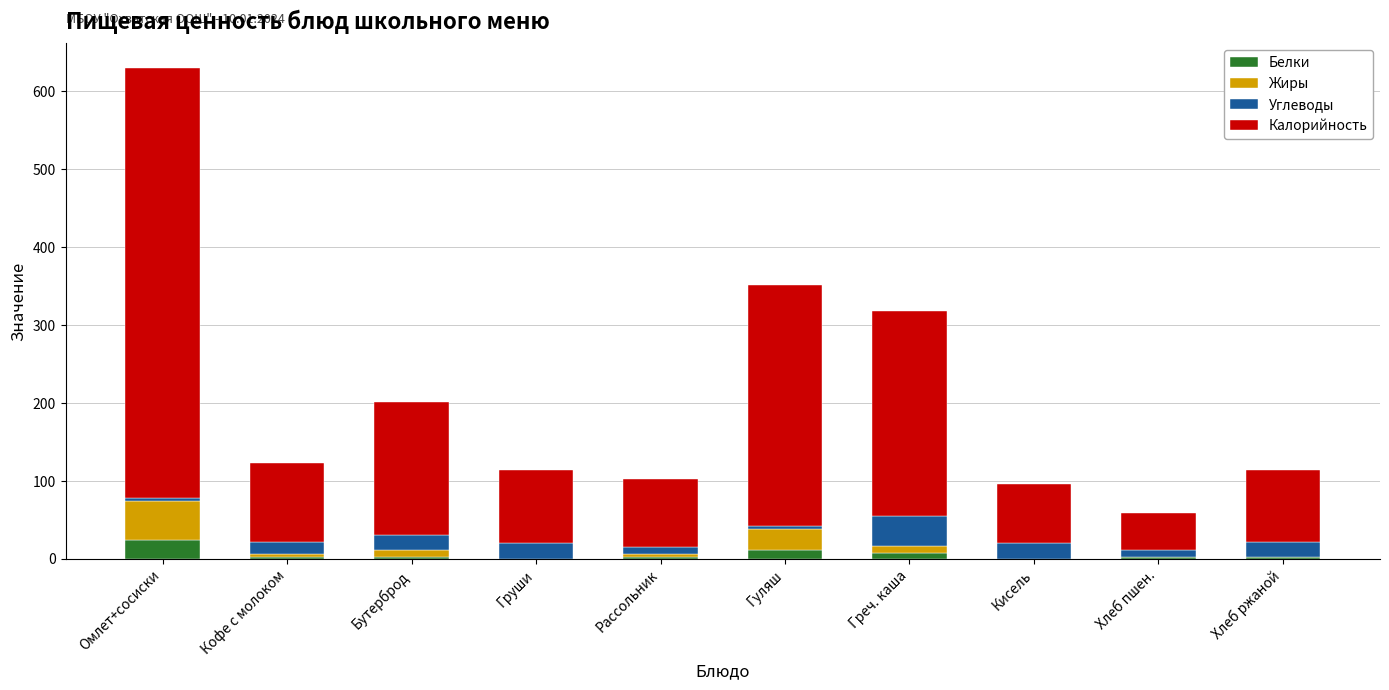

At which category is the sum across all series the highest?

Омлет+сосиски